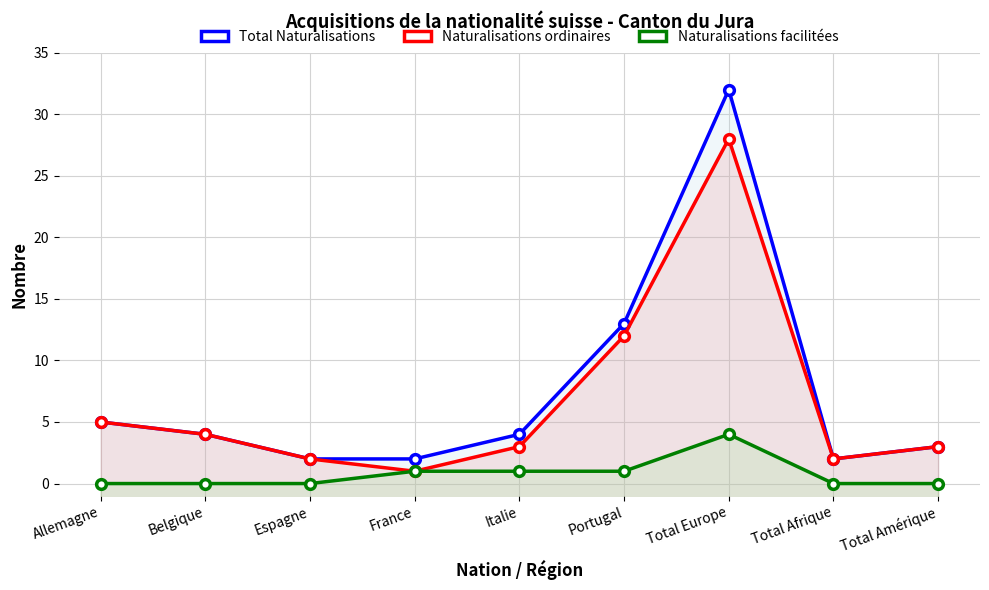

True or false: Naturalisations ordinaires and Naturalisations facilitées intersect in this chart.

False